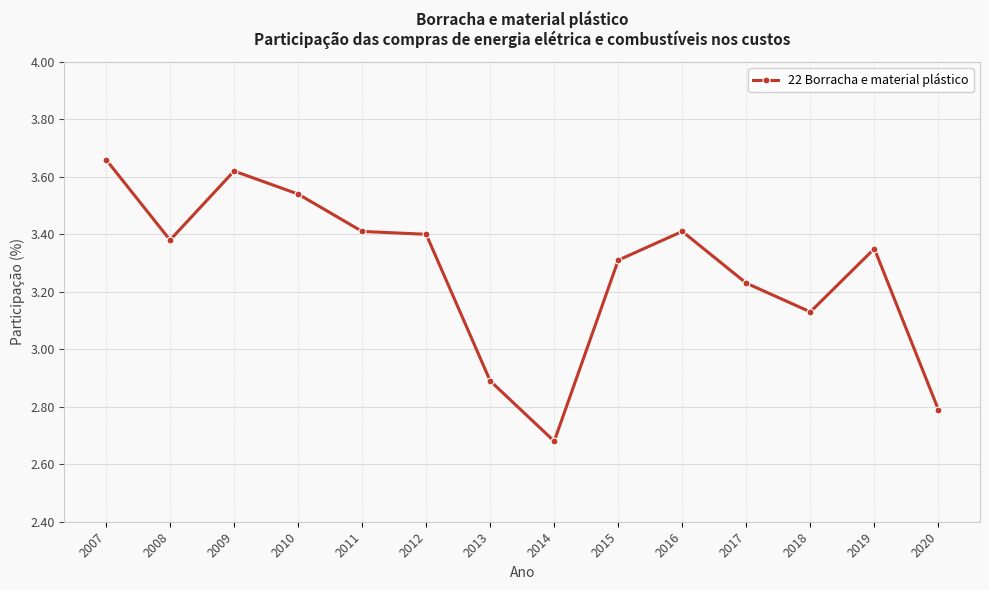

Does the chart have visible grid lines?

Yes